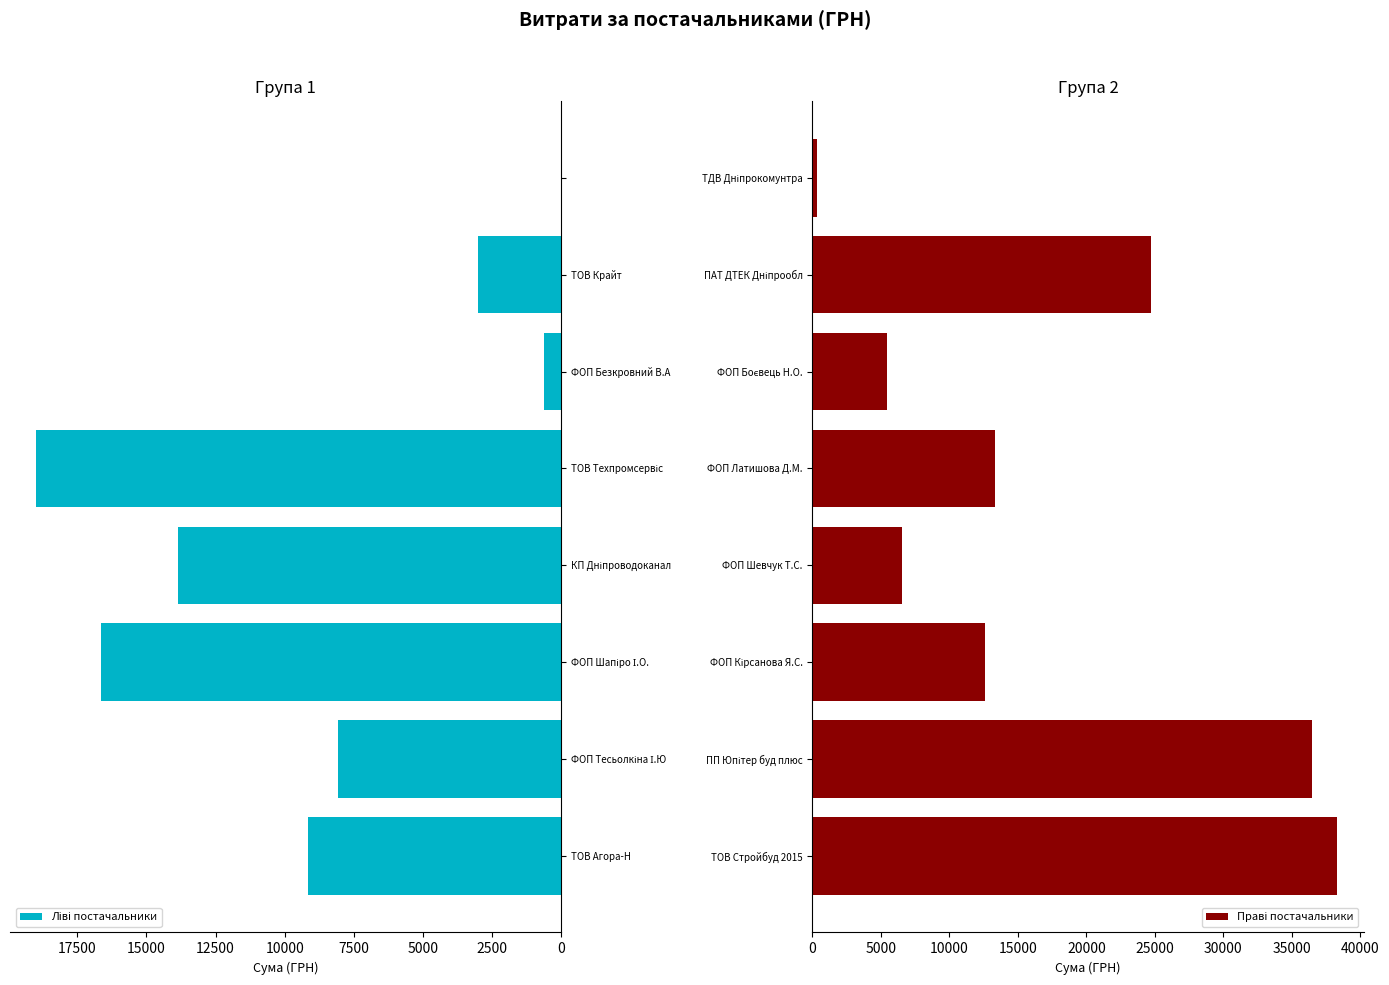

What are all the series names shown in the legend?

Ліві постачальники, Праві постачальники